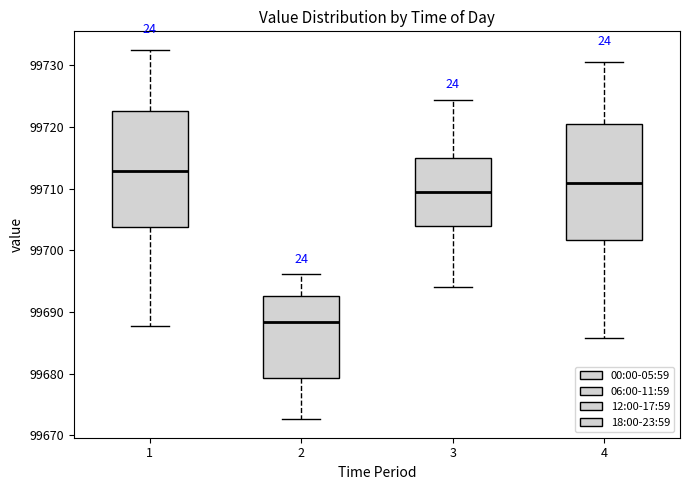

Reading left to right, read every box against the y-axis: the position of its median line, the range the box covers, and the ends of its whiskers. The values are not printed on the chart, so give them approximately, as read against the axis.

1: median 99713, box 99704 to 99723, whiskers 99688 to 99733
2: median 99688, box 99679 to 99693, whiskers 99673 to 99696
3: median 99709, box 99704 to 99715, whiskers 99694 to 99724
4: median 99711, box 99702 to 99721, whiskers 99686 to 99731